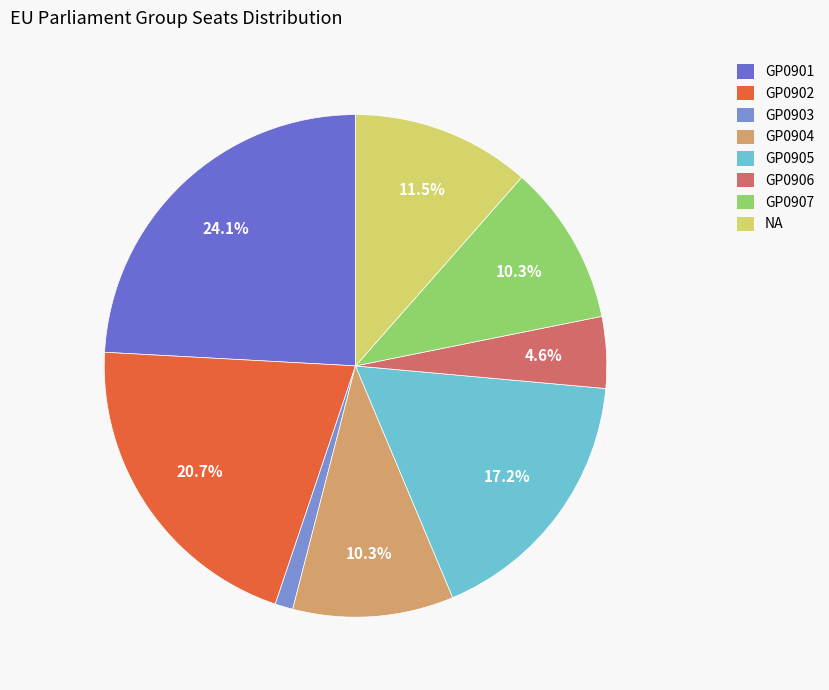

To the nearest percent, what is the difference between the largest and smallest slice percentages?

23%